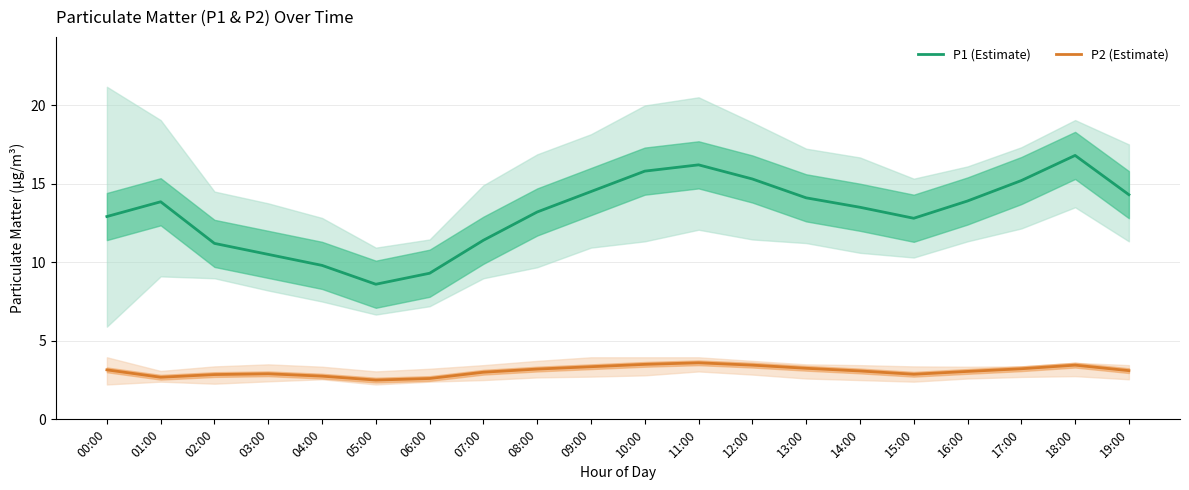

What is the greatest value displayed?

16.8